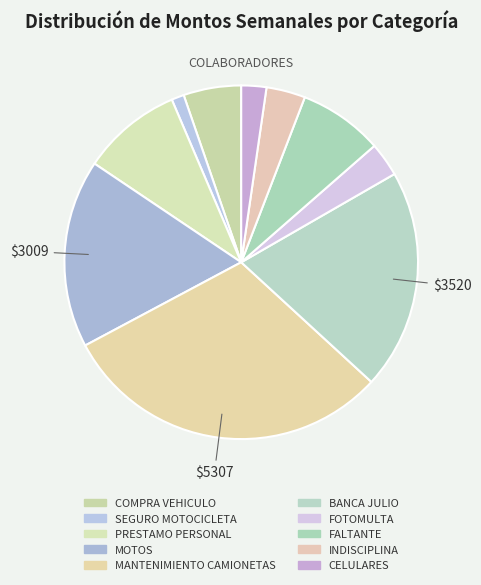

What is the smallest slice in the pie chart?

SEGURO MOTOCICLETA